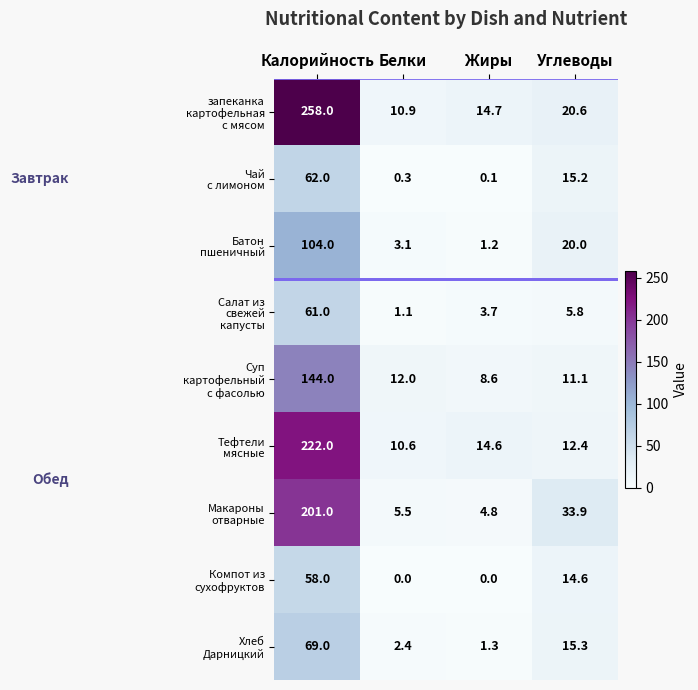

What is the spread (max minus min) of values at Калорийность?

200.0